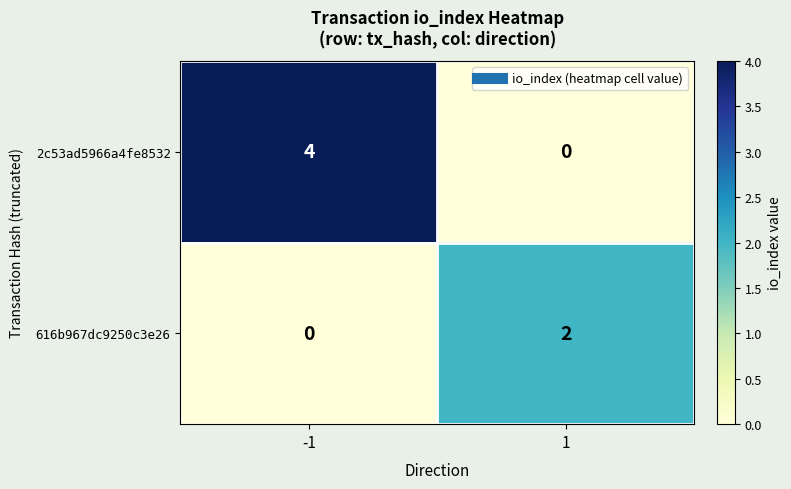

Which series has the widest spread of values?

2c53ad5966a4fe8532